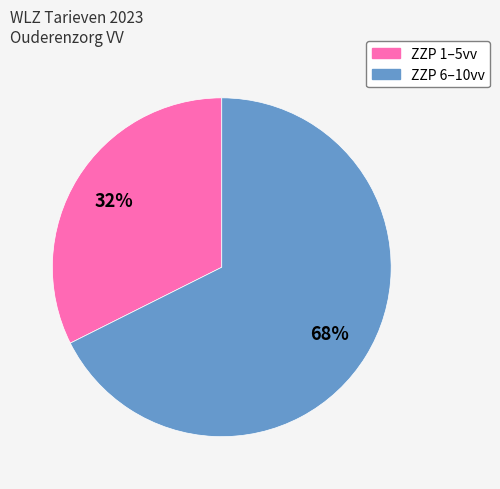

Is there a majority slice in this chart?

Yes